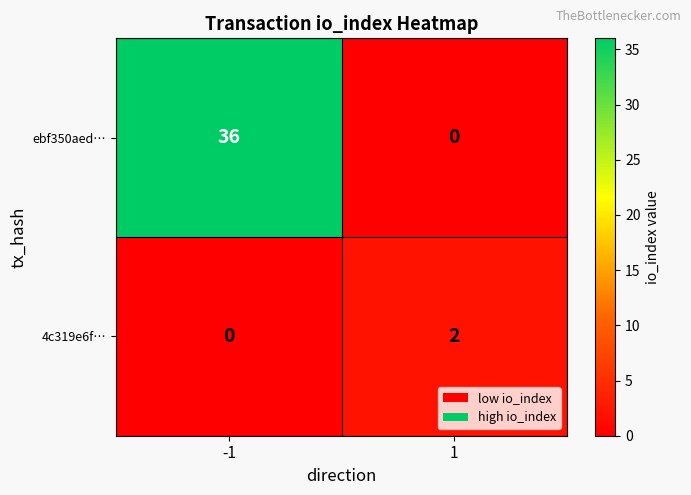

What is the total value across all series at -1?

36